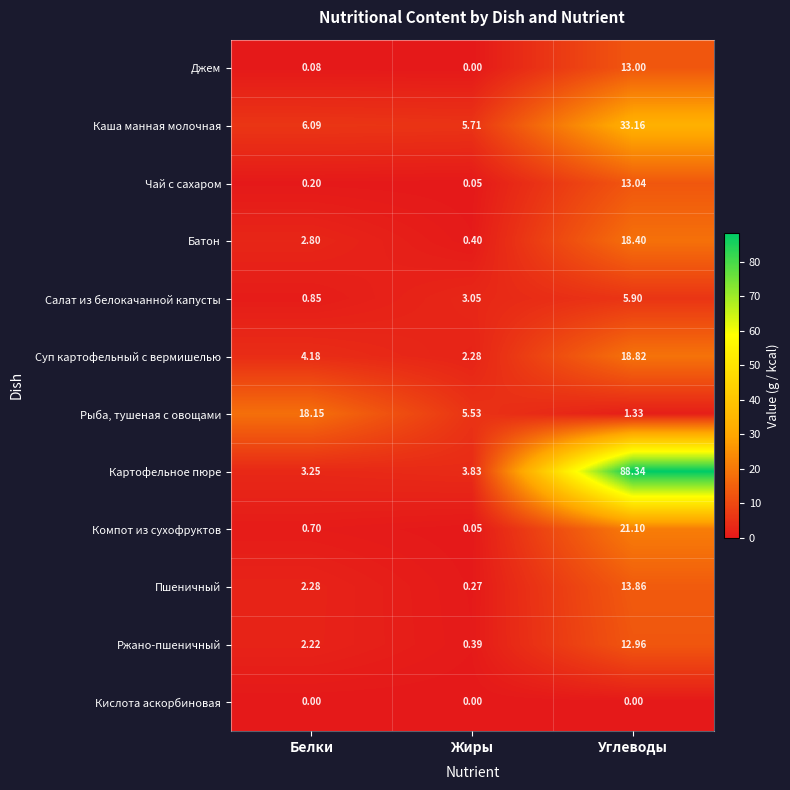

Rank the series by their maximum value, from lowest to highest.

Кислота аскорбиновая, Салат из белокачанной капусты, Ржано-пшеничный, Джем, Чай с сахаром, Пшеничный, Рыба, тушеная с овощами, Батон, Суп картофельный с вермишелью, Компот из сухофруктов, Каша манная молочная, Картофельное пюре